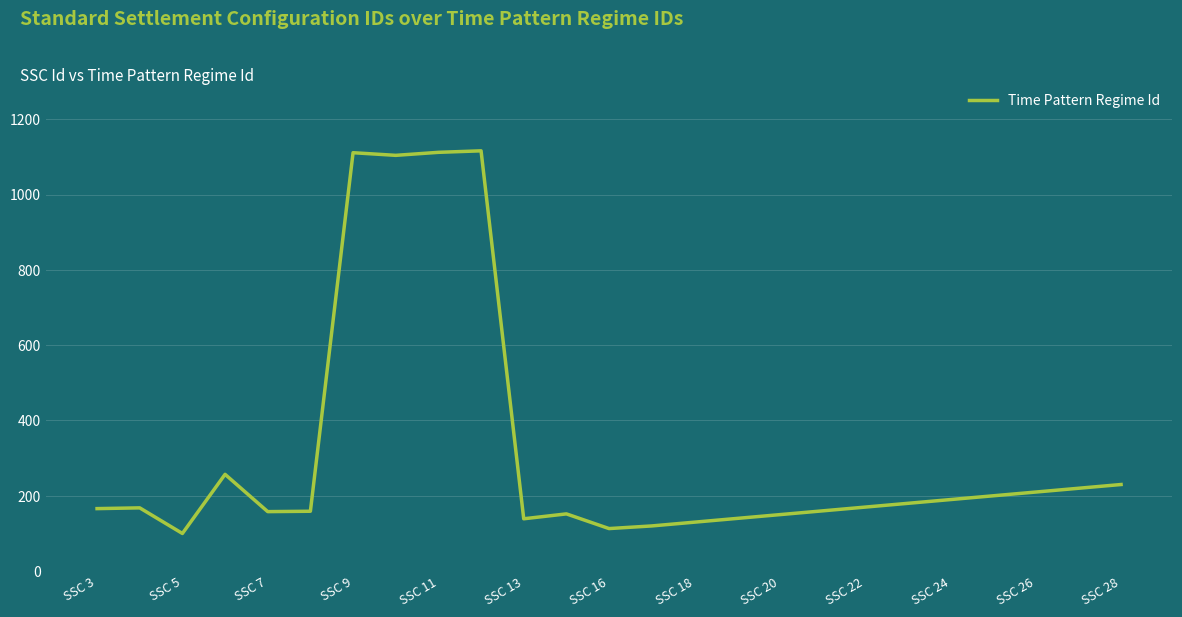

What is the difference between the maximum and minimum values?

1016